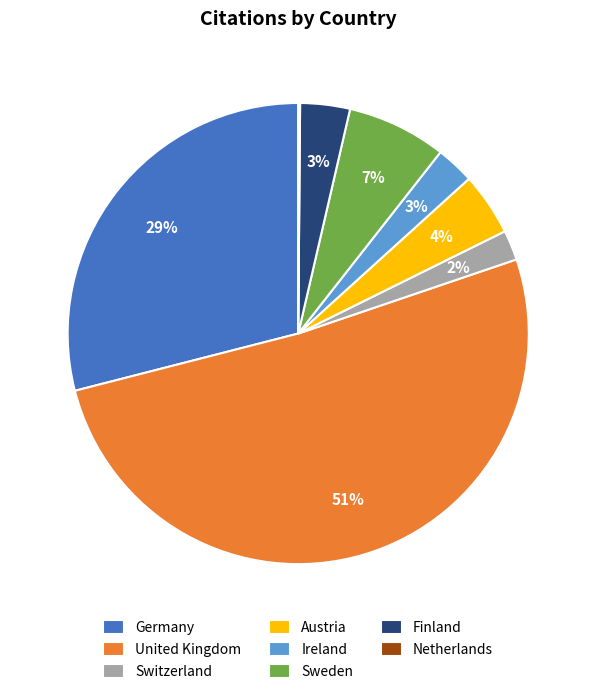

Do Ireland and United Kingdom together represent more than half of the pie?

Yes